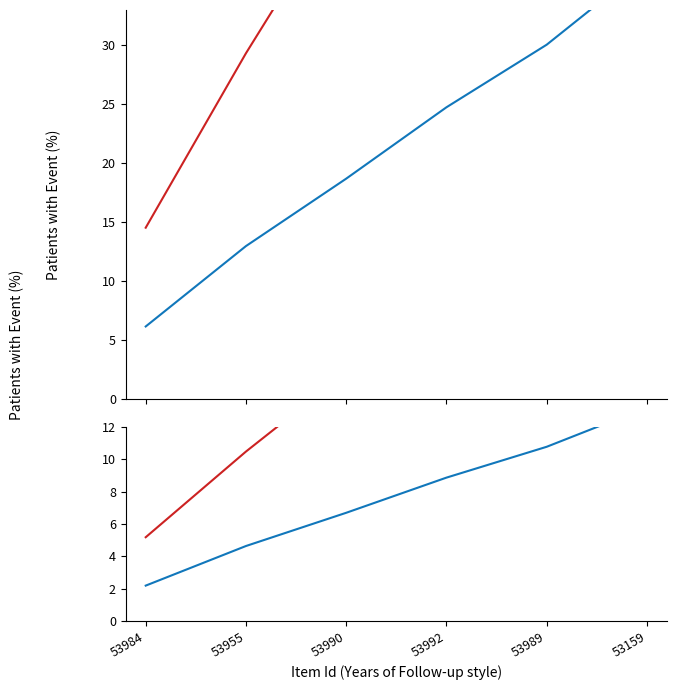

The public series shows 14.8 at 53955. True or false?

False